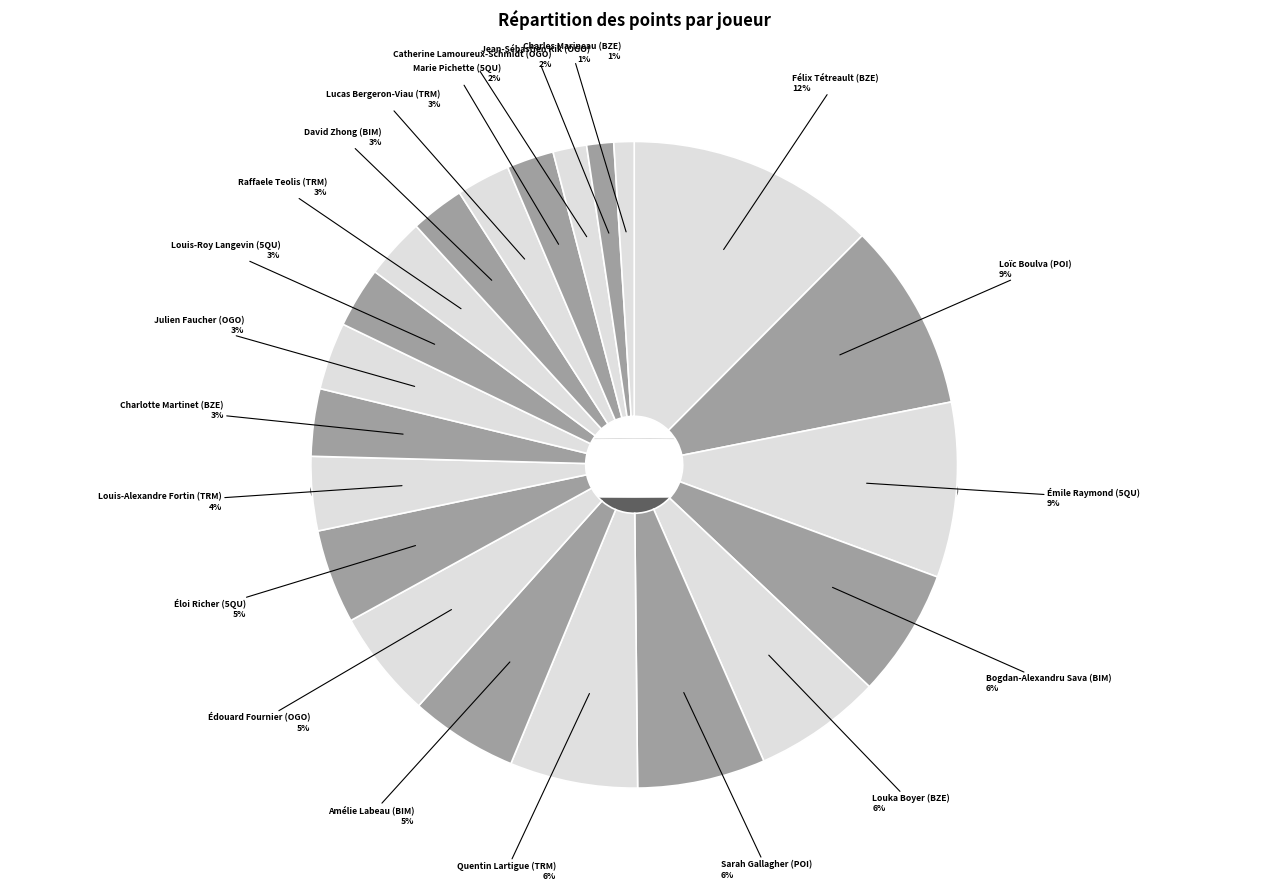

To the nearest percent, what is the difference between the Éloi Richer (5QU) and Louis-Alexandre Fortin (TRM) slice percentages?

1%